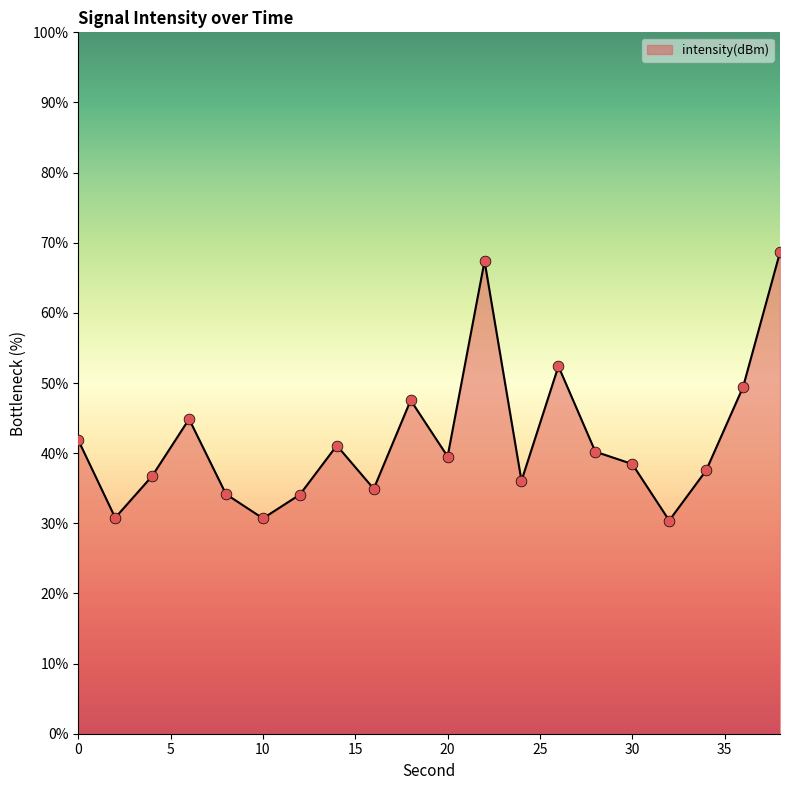

What is the smallest value displayed?

30.4